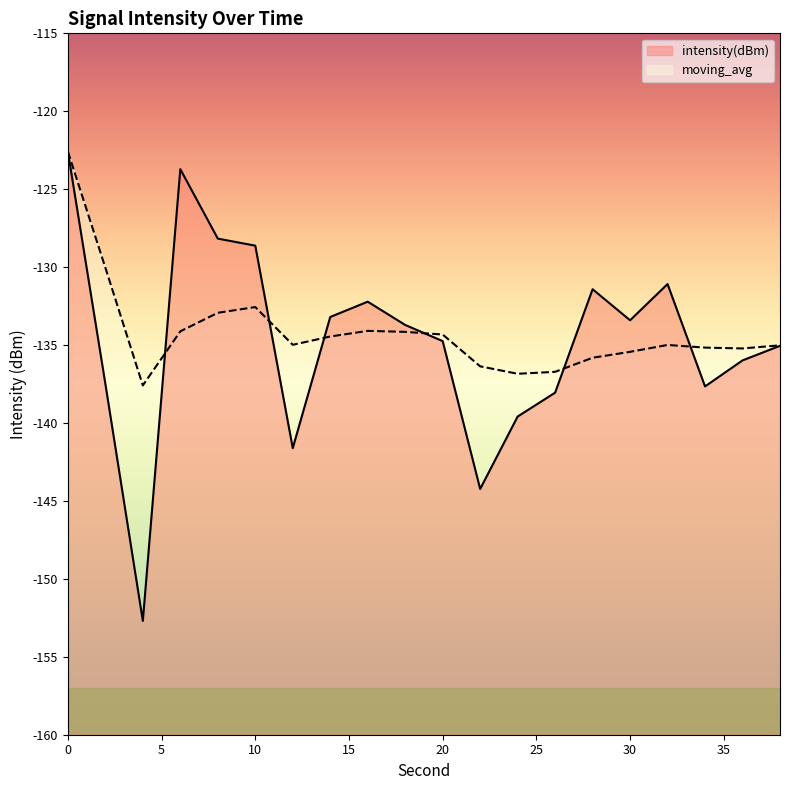

At which category does moving_avg reach its first local valley?

4